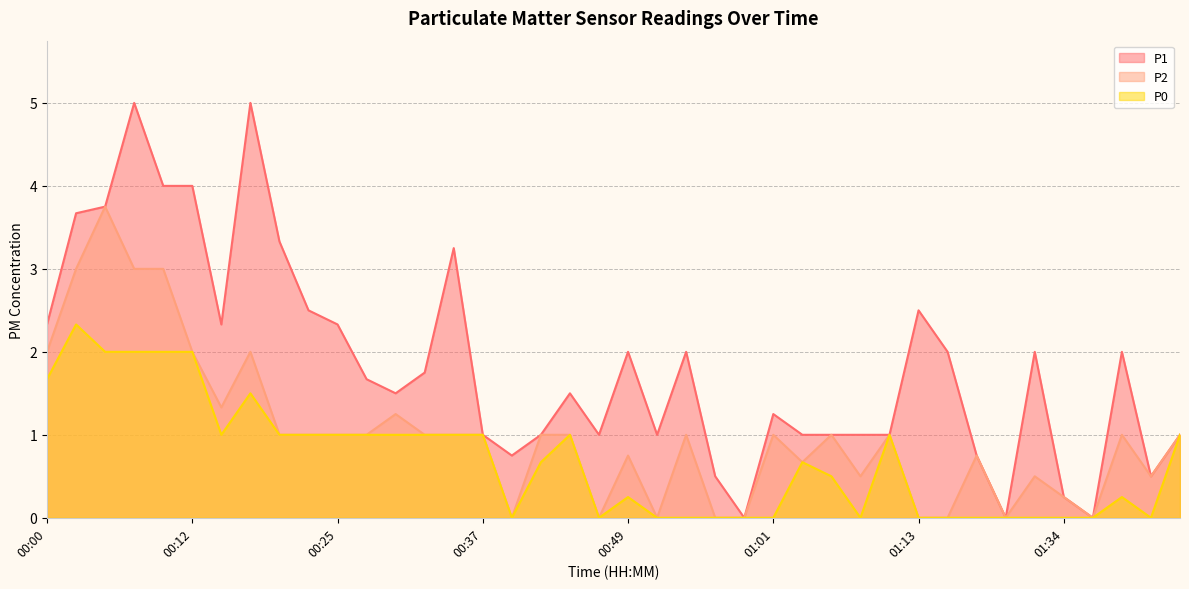

What is the label of the 15th point from the right?

01:01